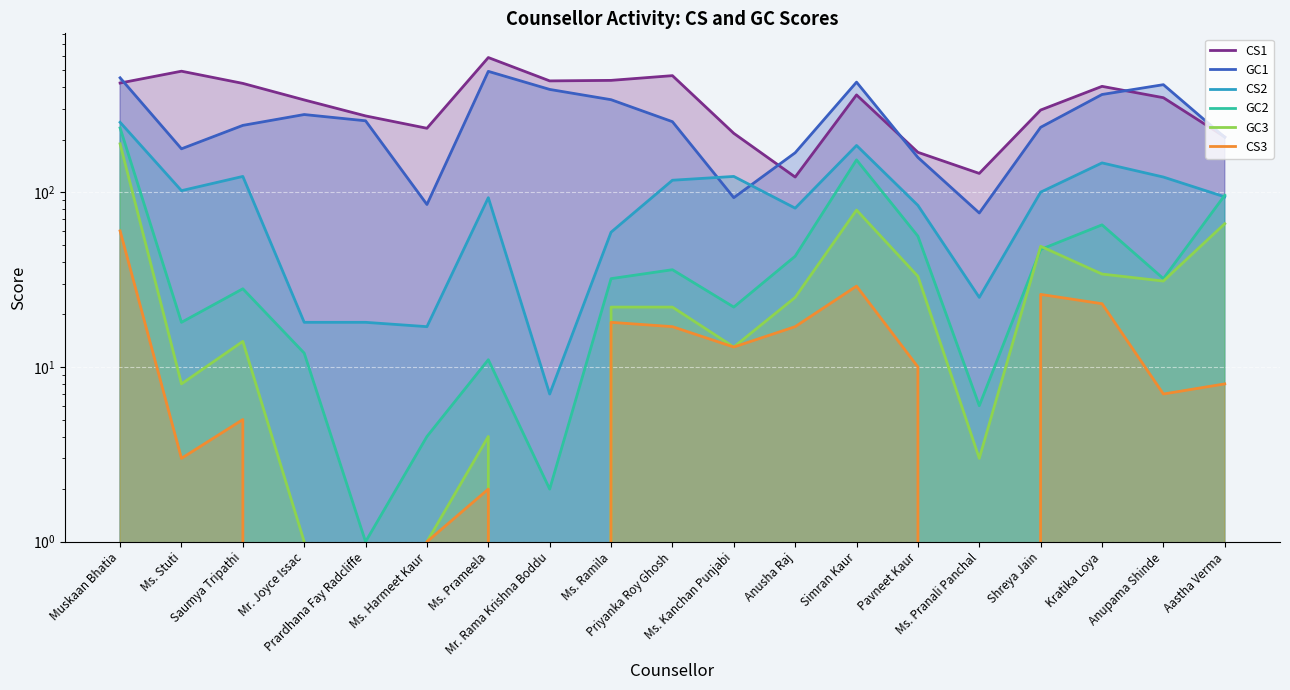

What position from the left is Aastha Verma?

19